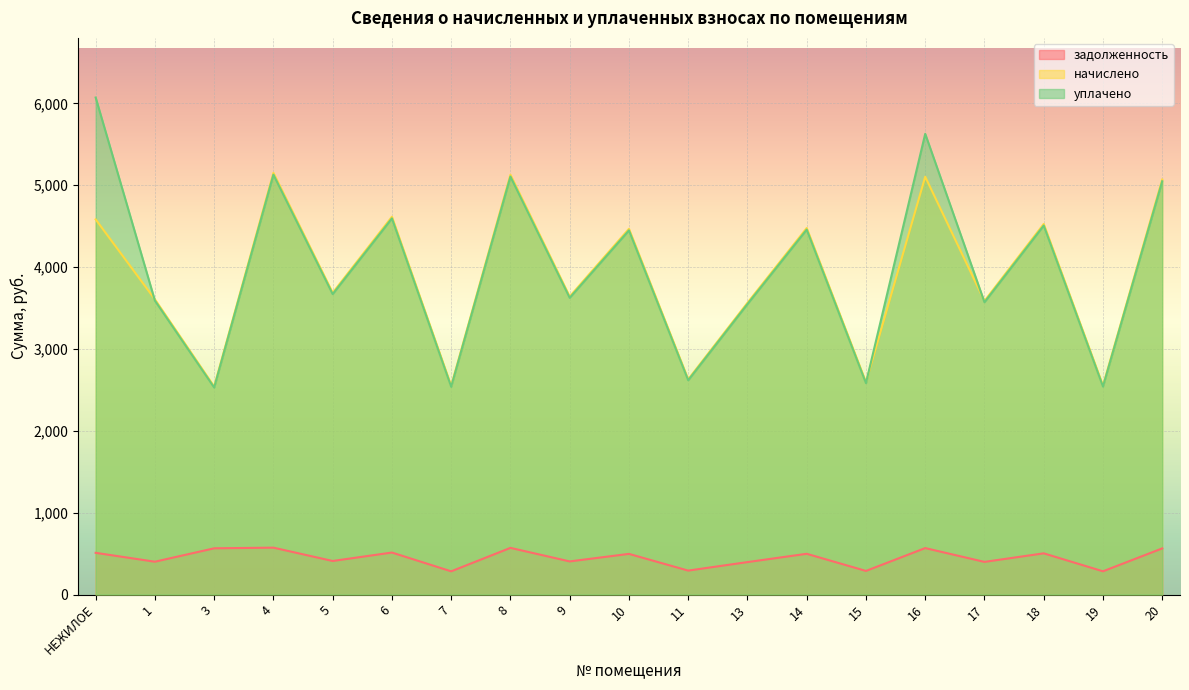

At which category is the sum across all series the highest?

16